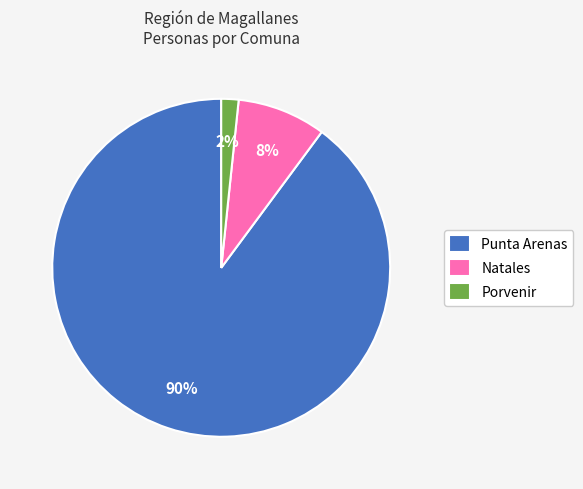

To the nearest percent, what percentage of the pie is Natales?

8%